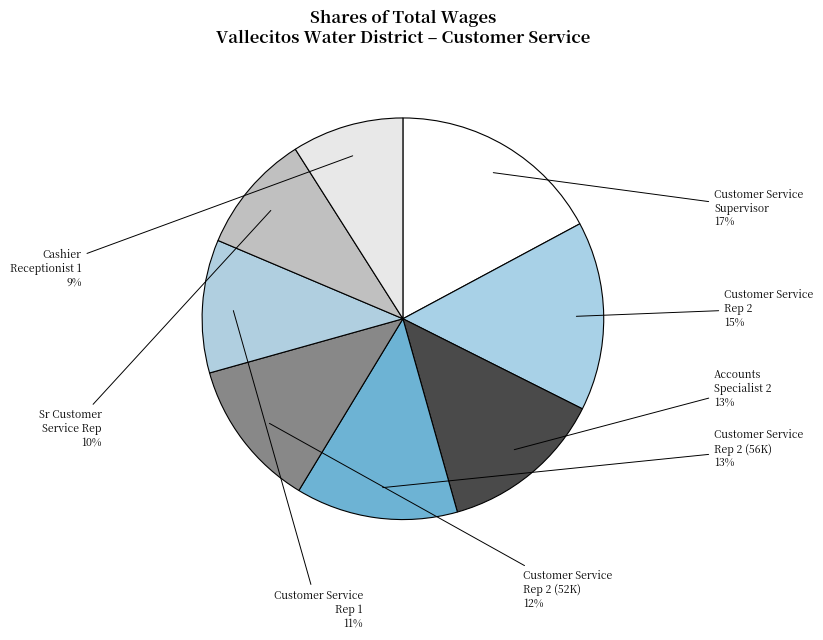

What is the largest slice in the pie chart?

Customer Service Supervisor